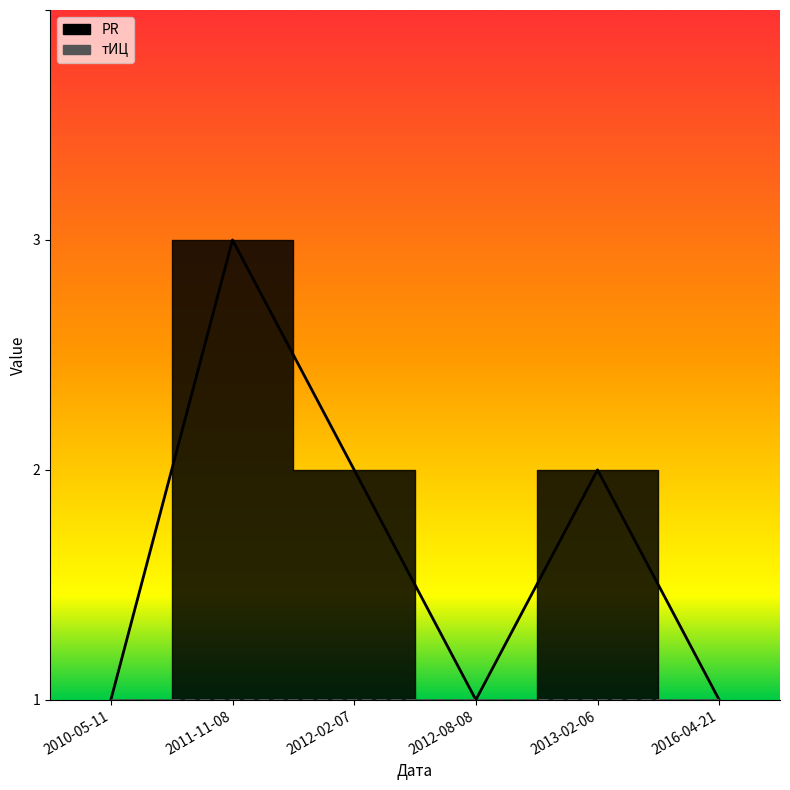

What is the difference between the maximum and minimum values?

2